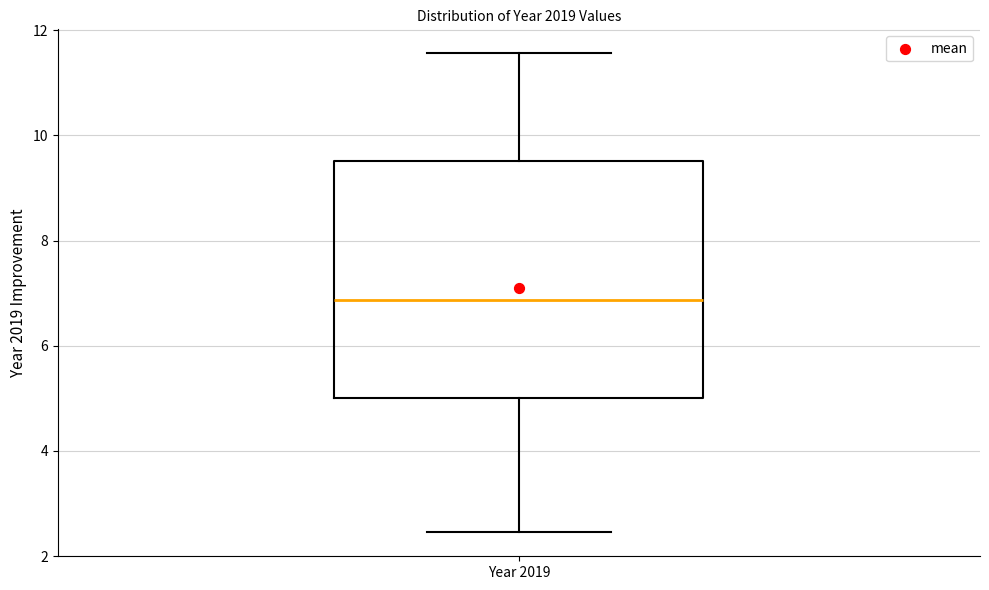

Read this box plot against the y-axis: the position of the median line, the range covered by the box, and the ends of both whiskers. The values are not printed on the chart, so give them approximately, as read against the axis.

median 6.8, box 5.0 to 9.6, whiskers 2.4 to 11.6